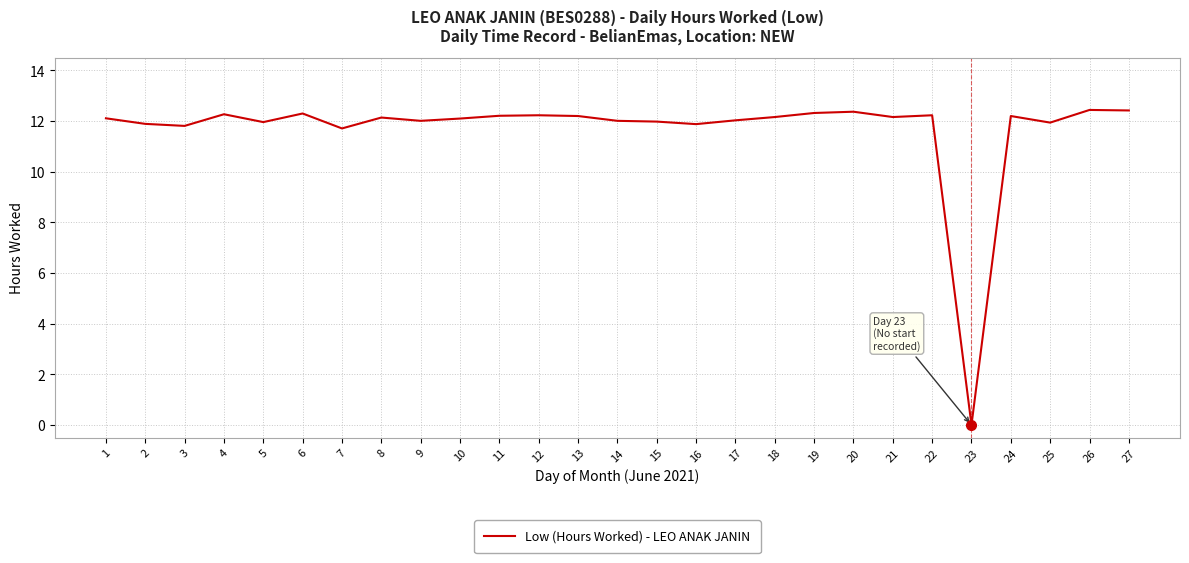

What value does the data have at 3?

11.8